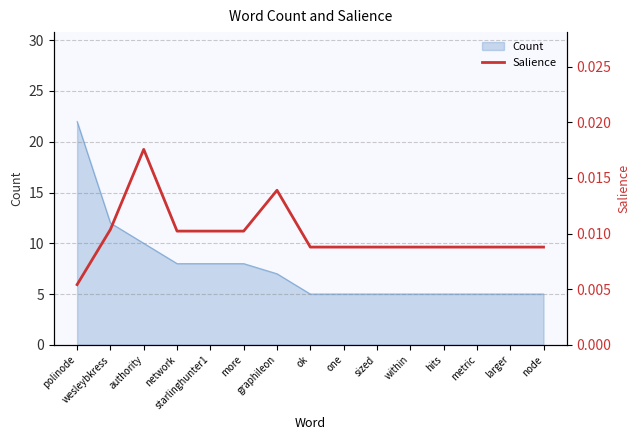

How many values are between 0 and 1?

15